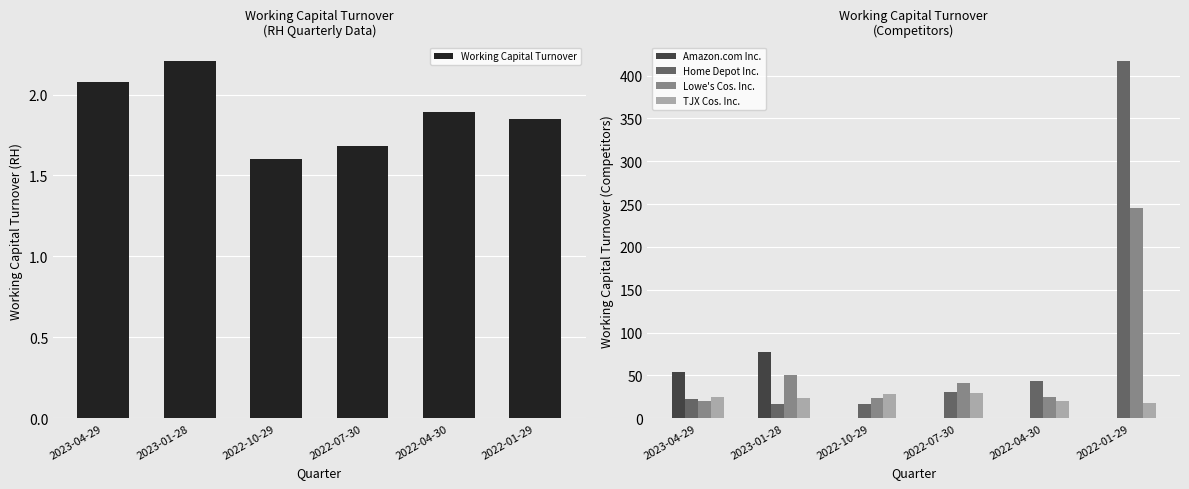

Reading right to left, list all the values displayed in this chart.

Working Capital Turnover: 1.9	1.9	1.7	1.6	2.2	2.1
Amazon.com Inc.: 0.0	0.0	0.0	0.0	77.3	53.6
Home Depot Inc.: 417.6	43.8	30.4	16.7	16.8	22.3
Lowe's Cos. Inc.: 245.5	25.3	41.5	23.3	50.3	20.3
TJX Cos. Inc.: 17.4	20.3	29.4	28.1	23.2	24.4